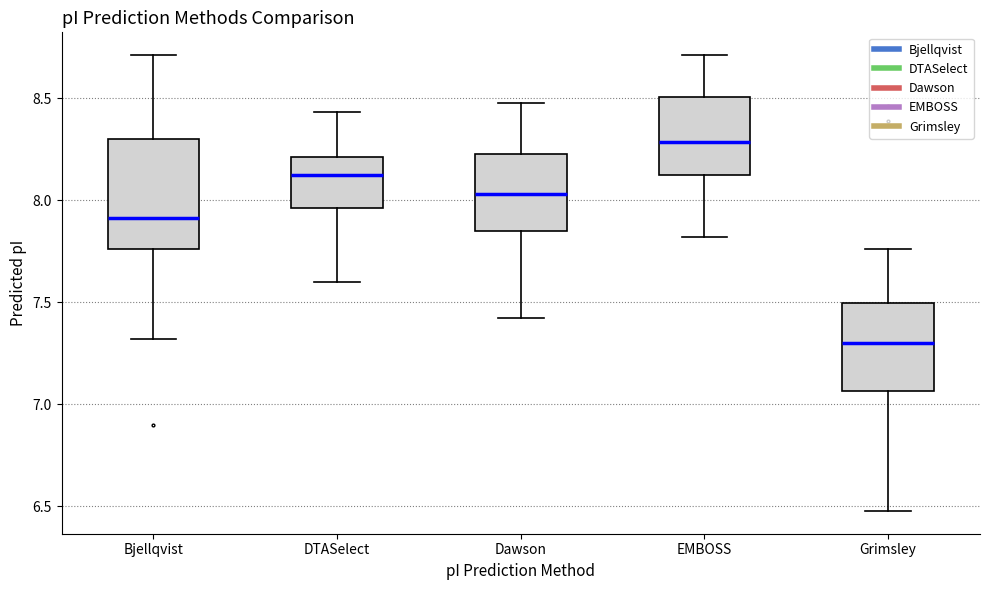

Reading left to right, transcribe this box plot: for each box, give where its median line is, the range the box spans, and where its two whiskers end, as read against the y-axis. The values are not printed on the chart, so give them approximately, as read against the axis.

Bjellqvist: median 7.90, box 7.75 to 8.30, whiskers 7.30 to 8.70
DTASelect: median 8.15, box 7.95 to 8.20, whiskers 7.60 to 8.45
Dawson: median 8.05, box 7.85 to 8.25, whiskers 7.40 to 8.50
EMBOSS: median 8.30, box 8.10 to 8.50, whiskers 7.80 to 8.70
Grimsley: median 7.30, box 7.05 to 7.50, whiskers 6.50 to 7.75